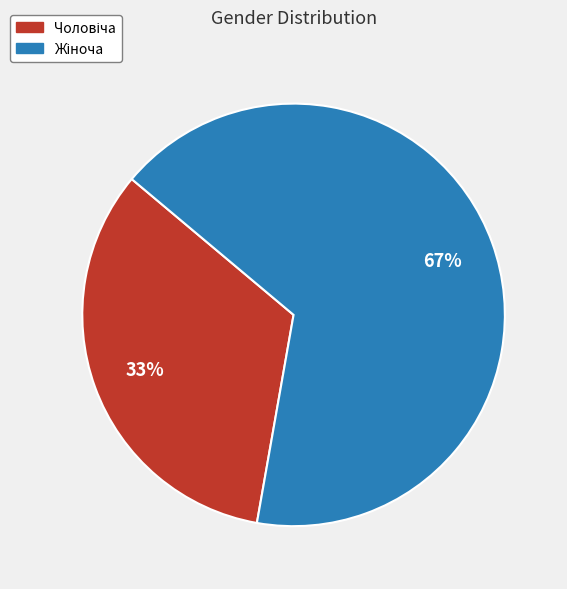

Is there a majority slice in this chart?

Yes